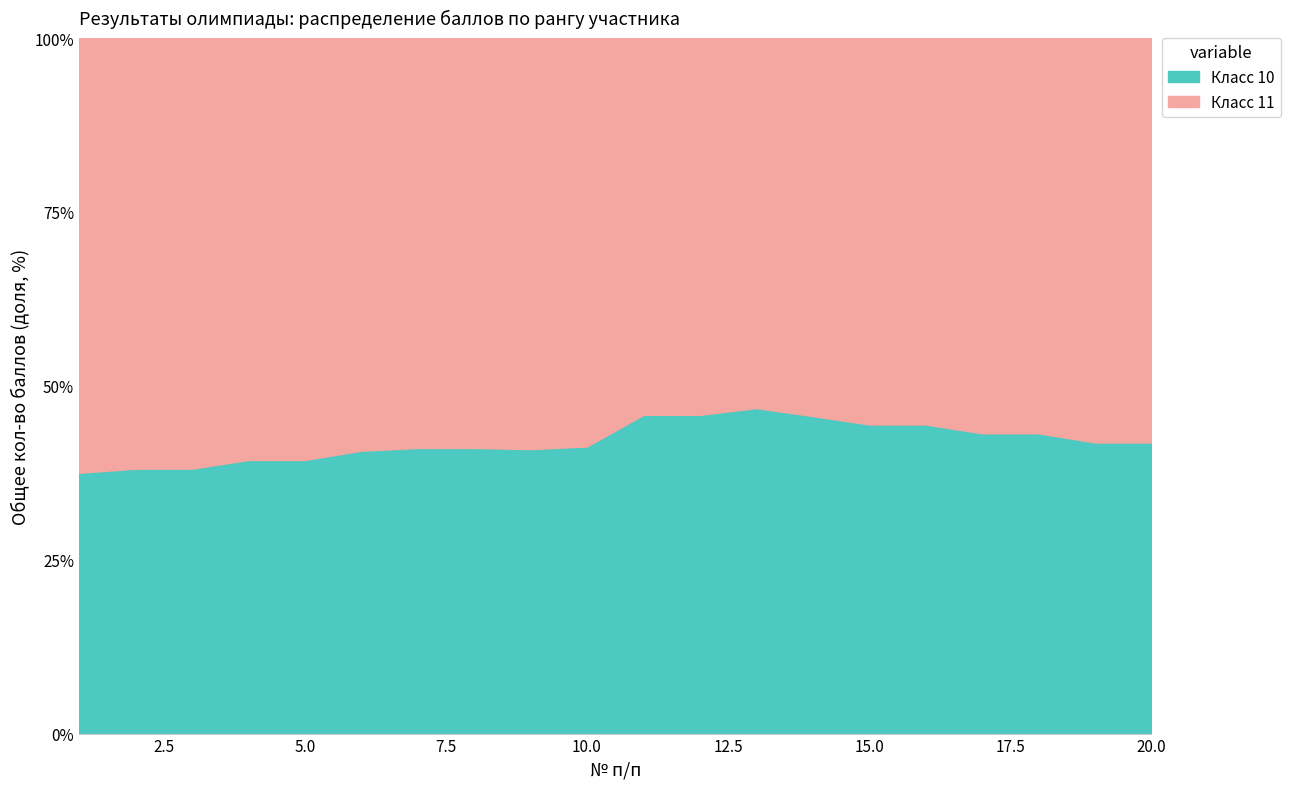

What is the highest value of the Класс 10 series?

46.8